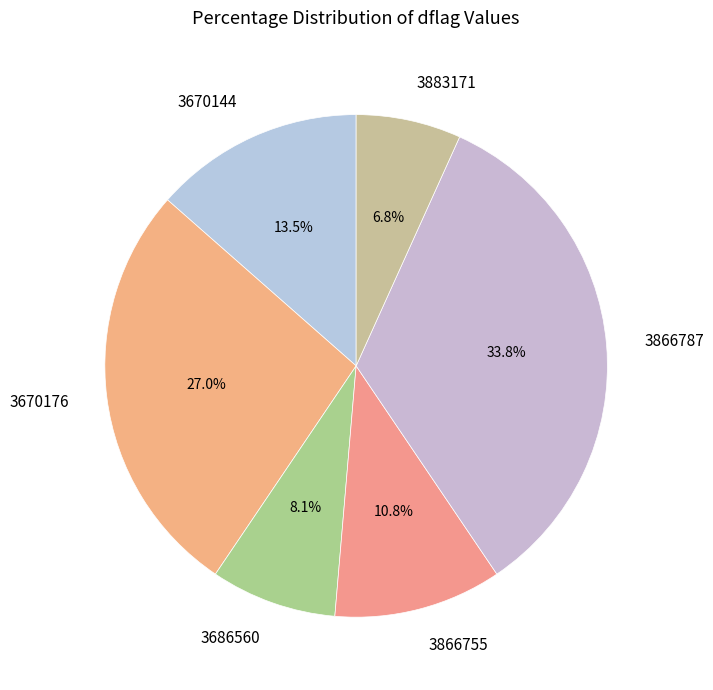

Between 3883171 and 3866755, which is larger?

3866755